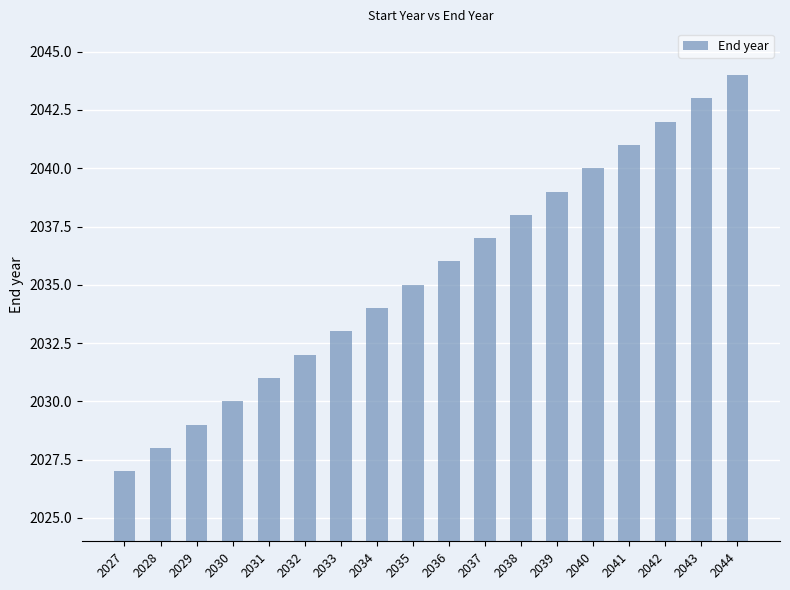

Read the value at 2042, to the nearest 10.

2040